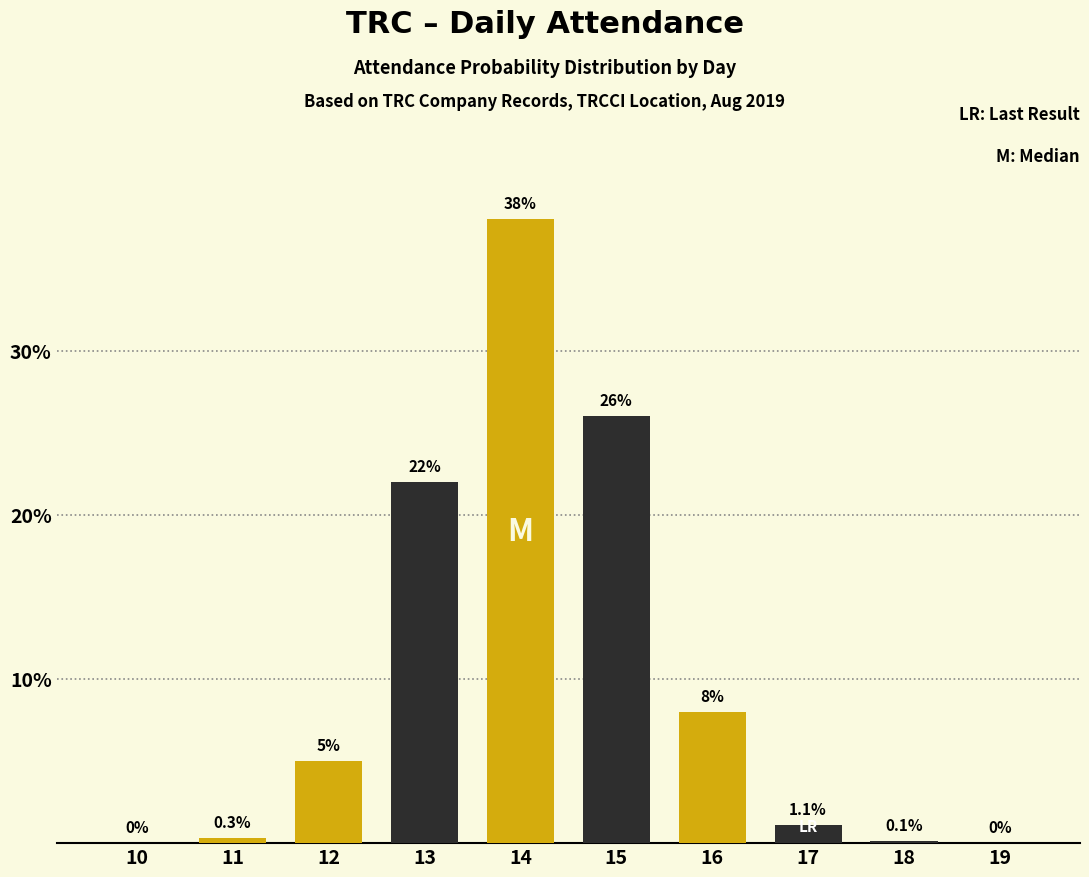

What is the sum of all Gold (Median/Highlight) values?

51.3